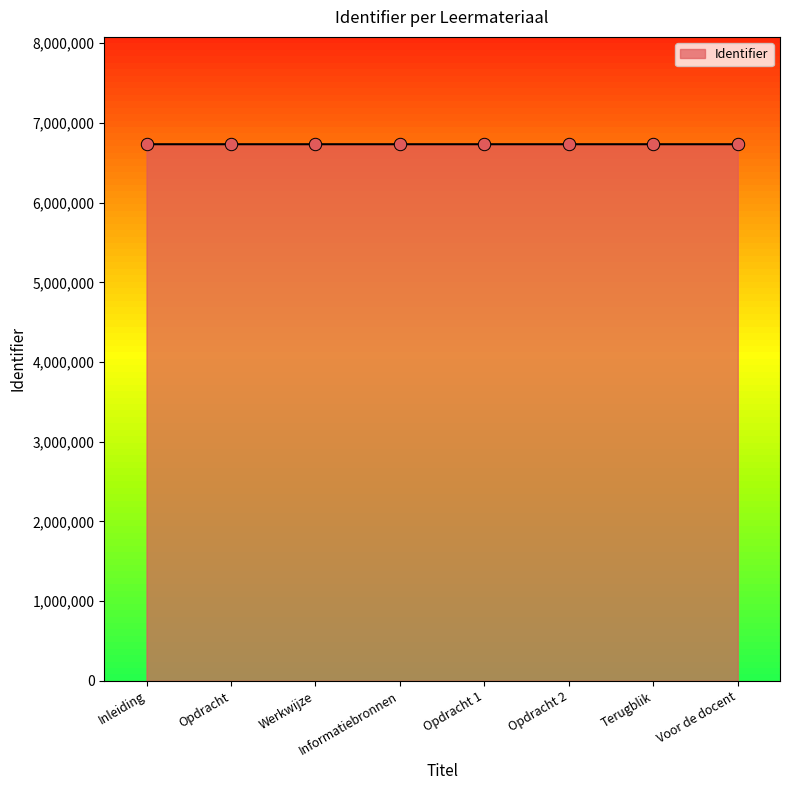

Approximately how many times larger is the value at Opdracht 2 compared to Informatiebronnen?

1.0